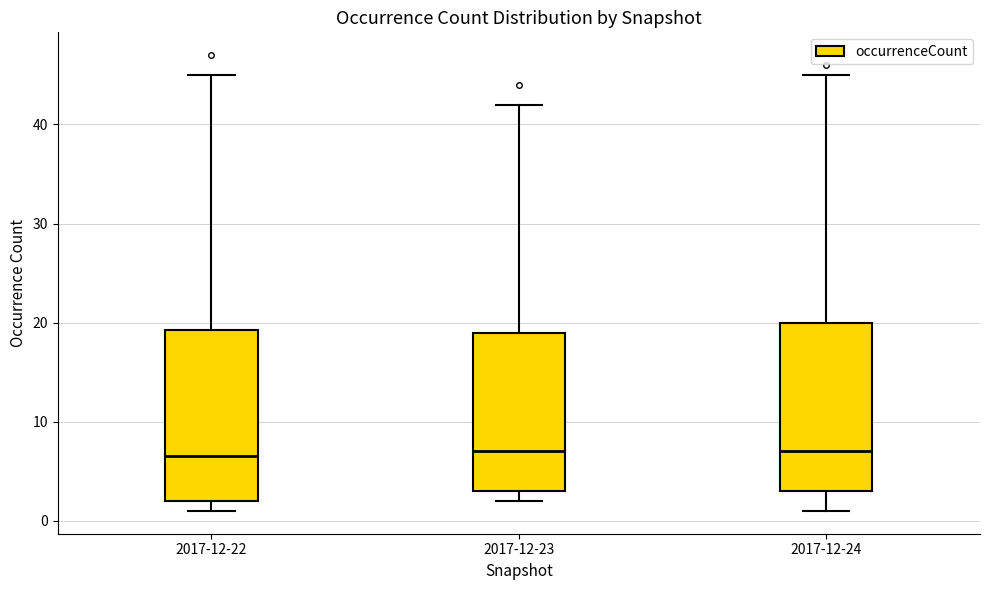

Reading left to right, transcribe this box plot: for each box, give where its median line is, the range the box spans, and where its two whiskers end, as read against the y-axis. The values are not printed on the chart, so give them approximately, as read against the axis.

2017-12-22: median 7, box 2 to 19, whiskers 1 to 45
2017-12-23: median 7, box 3 to 19, whiskers 2 to 42
2017-12-24: median 7, box 3 to 20, whiskers 1 to 45